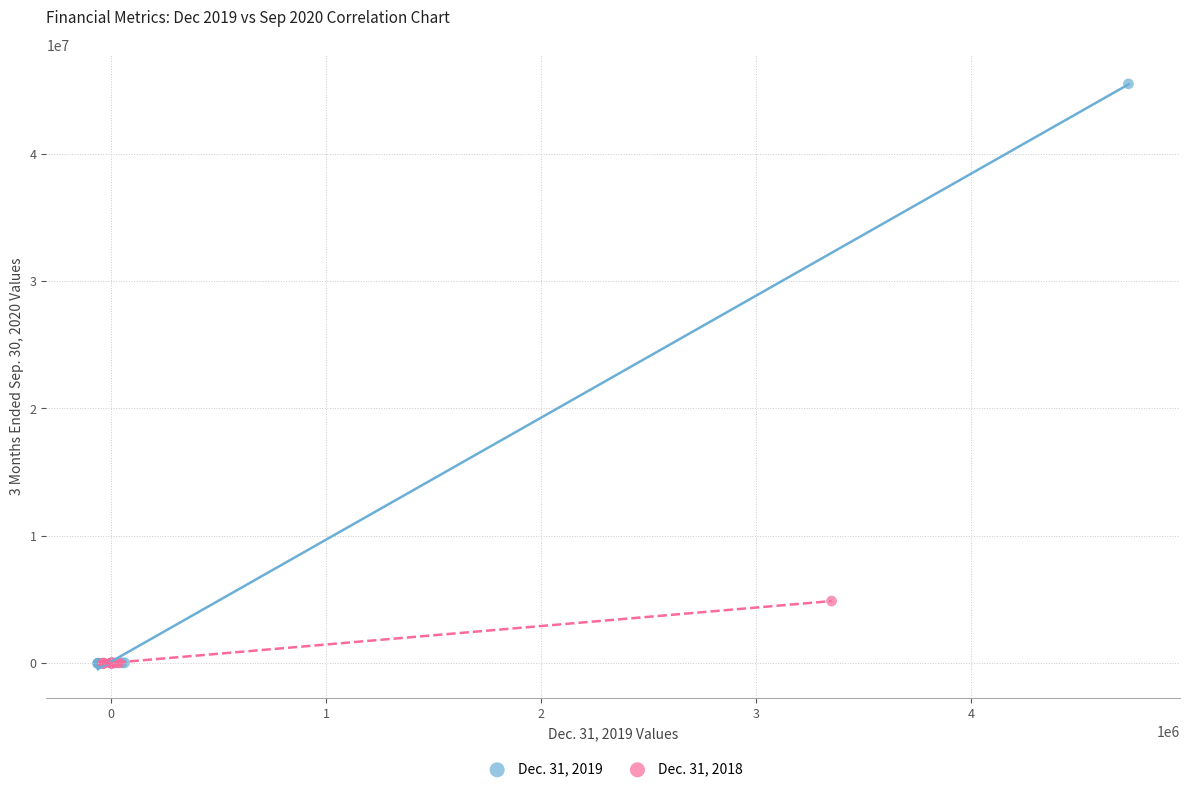

Which series has the widest spread of Y values?

Dec. 31, 2019